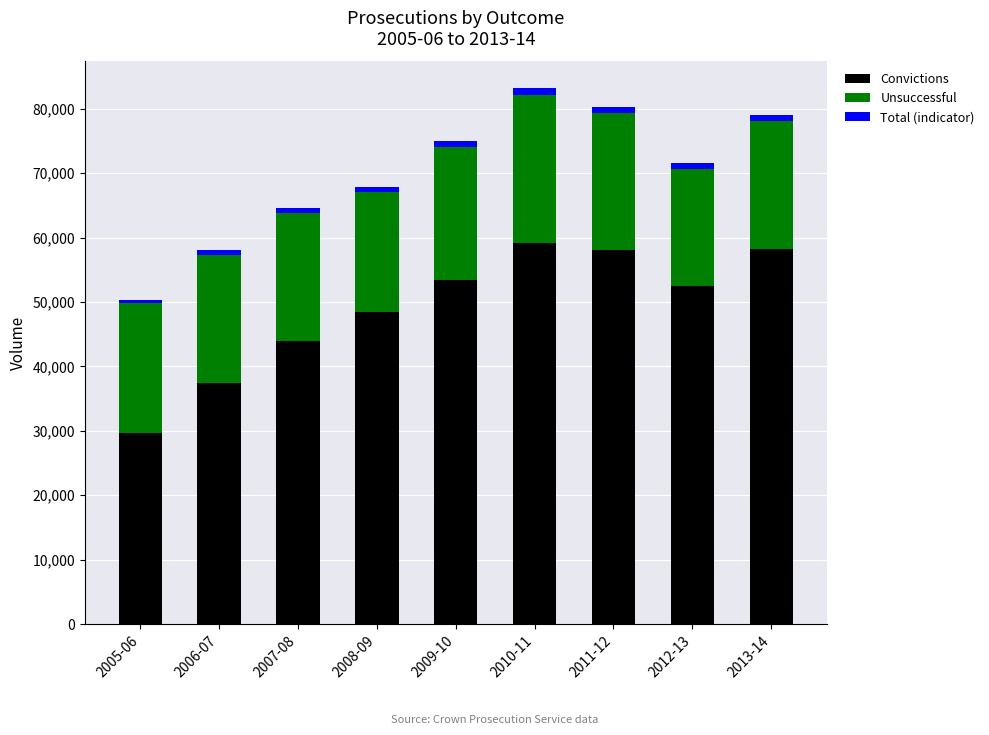

What is the difference between the maximum and minimum values in the Convictions series?

29382.0